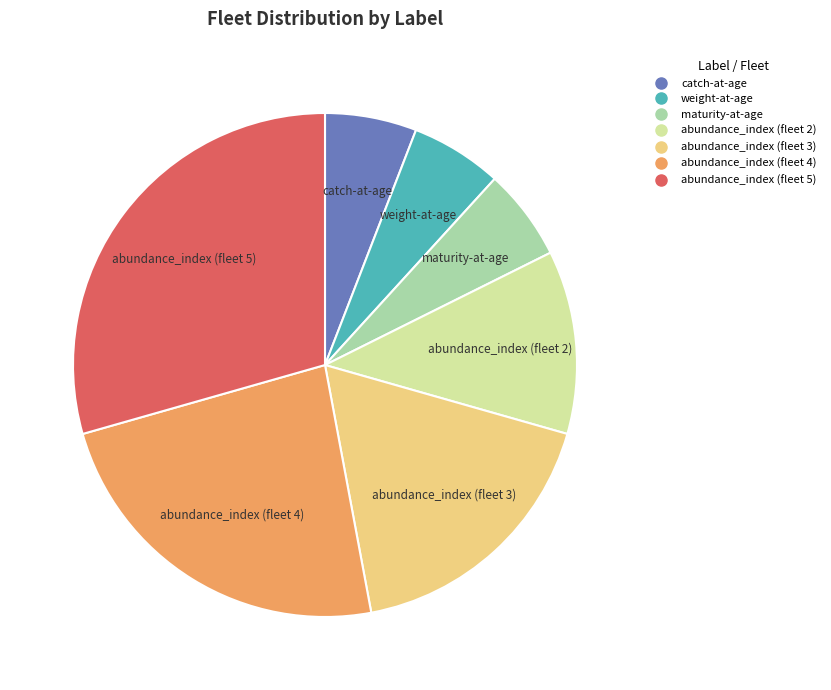

Count the number of slices in the pie.

7